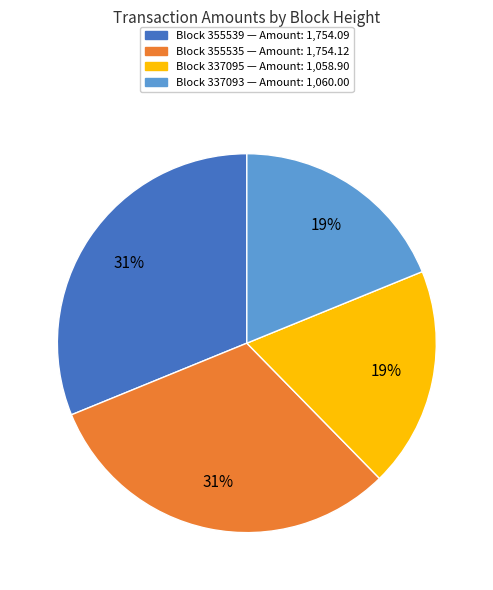

Does any single category account for the majority?

No